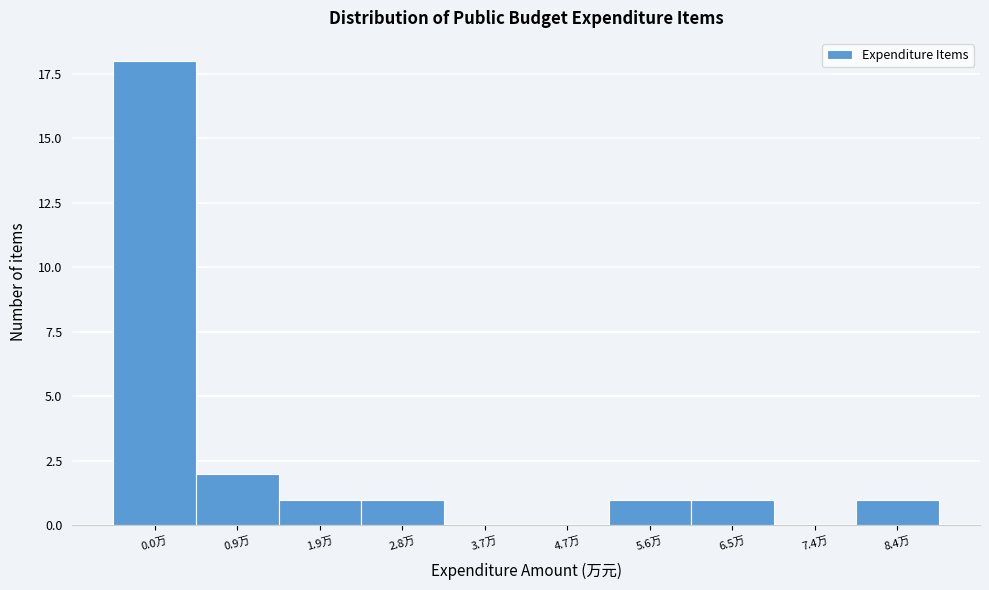

Reading left to right, extract all data points from this chart.

0.0万=18	0.9万=2	1.9万=1	2.8万=1	3.7万=0	4.7万=0	5.6万=1	6.5万=1	7.4万=0	8.4万=1